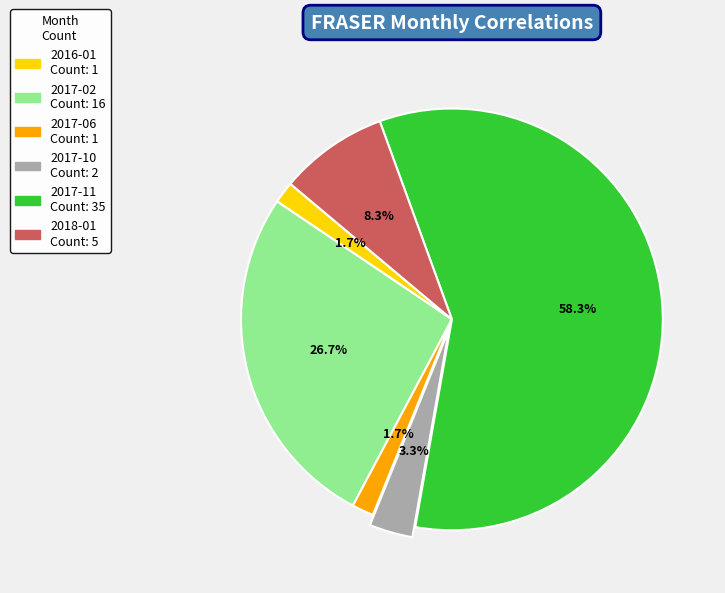

To the nearest percent, what portion does 2017-10 represent?

3%